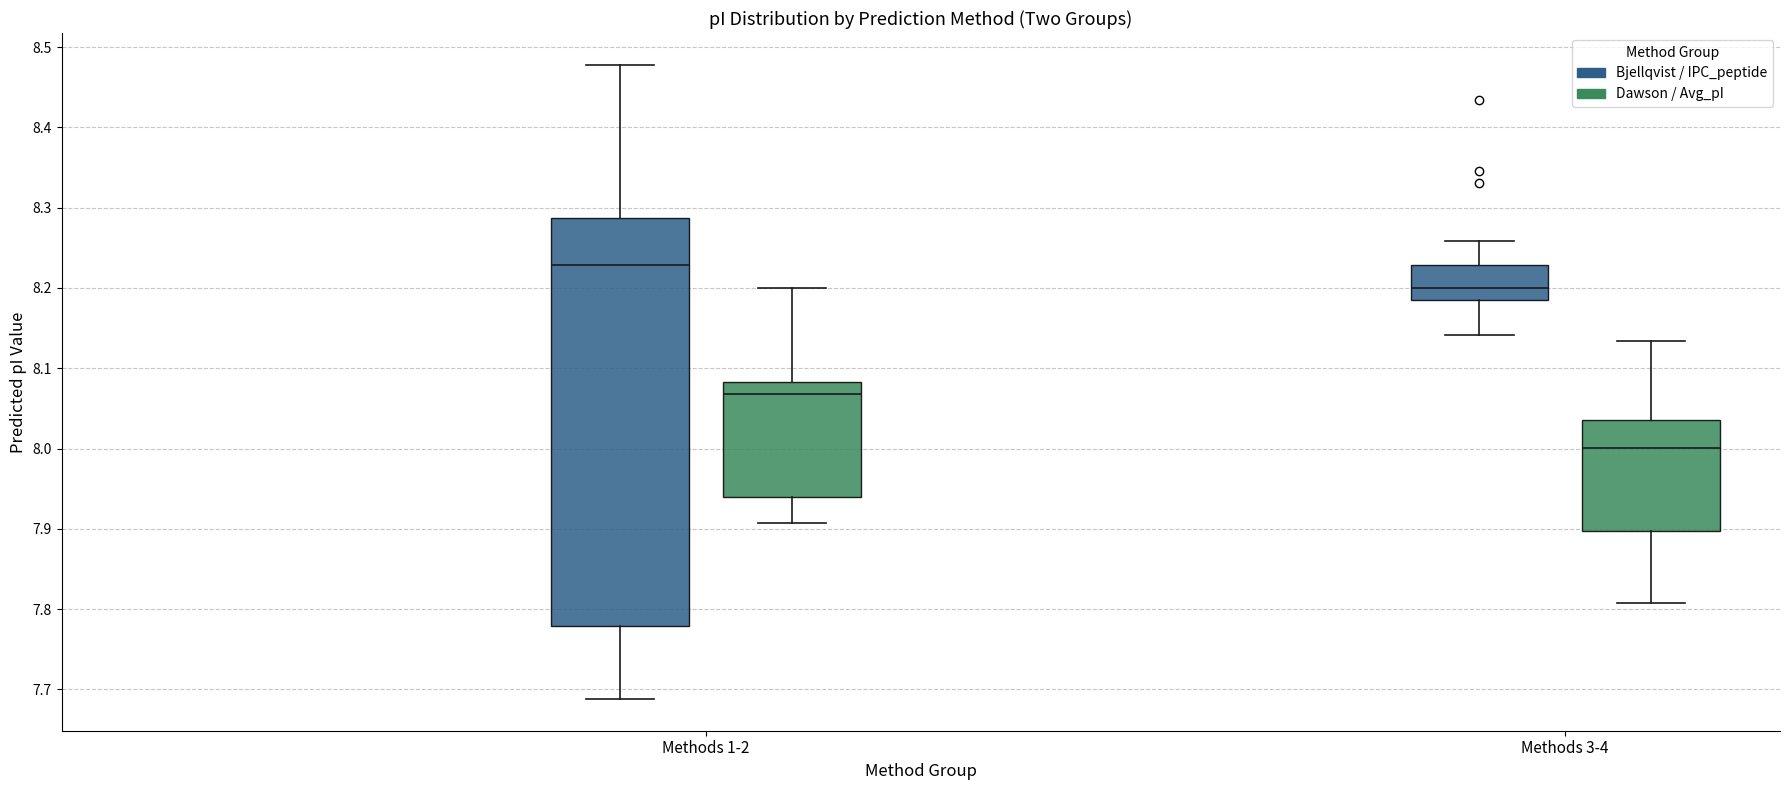

Comparing the boxes themselves (not the whiskers), which one is the tallest?

Methods 1-2 (Bjellqvist / IPC_peptide)